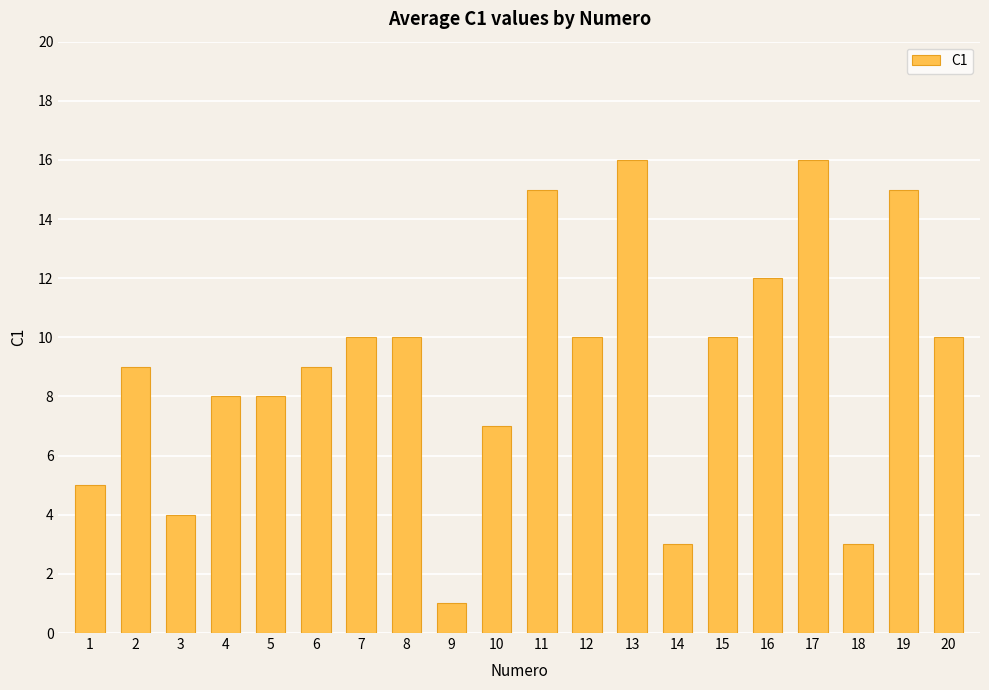

Reading left to right, what are all the values shown in this chart?

1=5	2=9	3=4	4=8	5=8	6=9	7=10	8=10	9=1	10=7	11=15	12=10	13=16	14=3	15=10	16=12	17=16	18=3	19=15	20=10